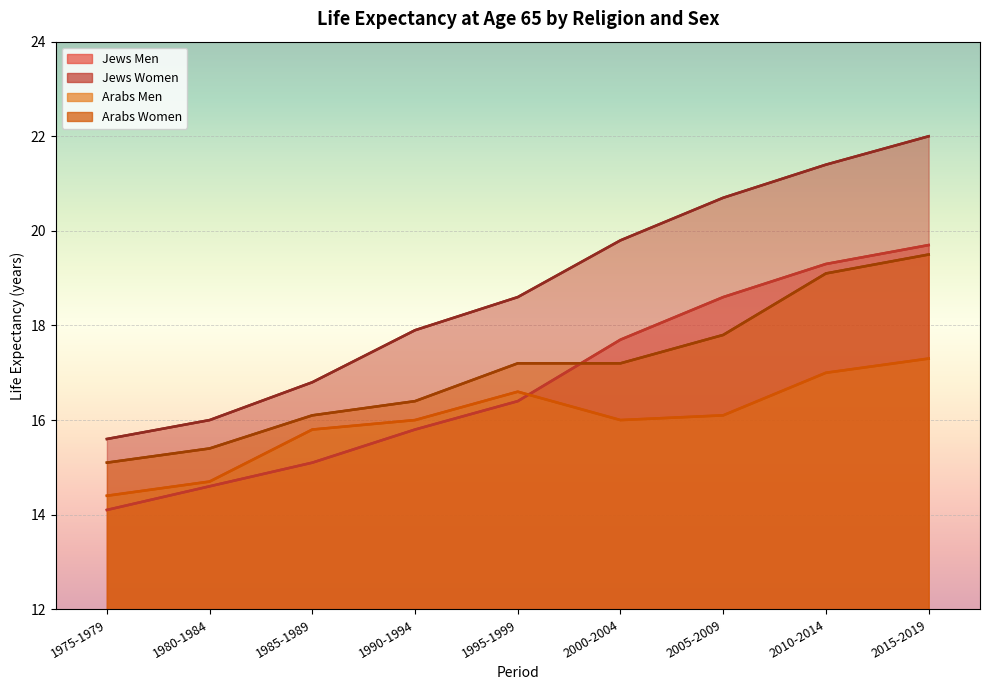

How many times do Jews Men and Arabs Men cross each other?

1